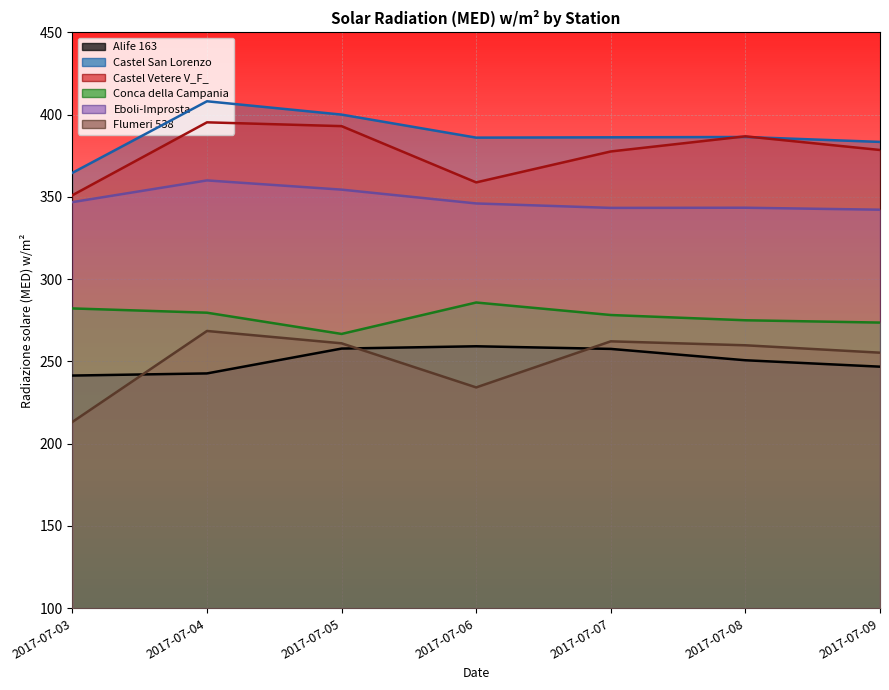

Which series has the widest spread of values?

Flumeri 538